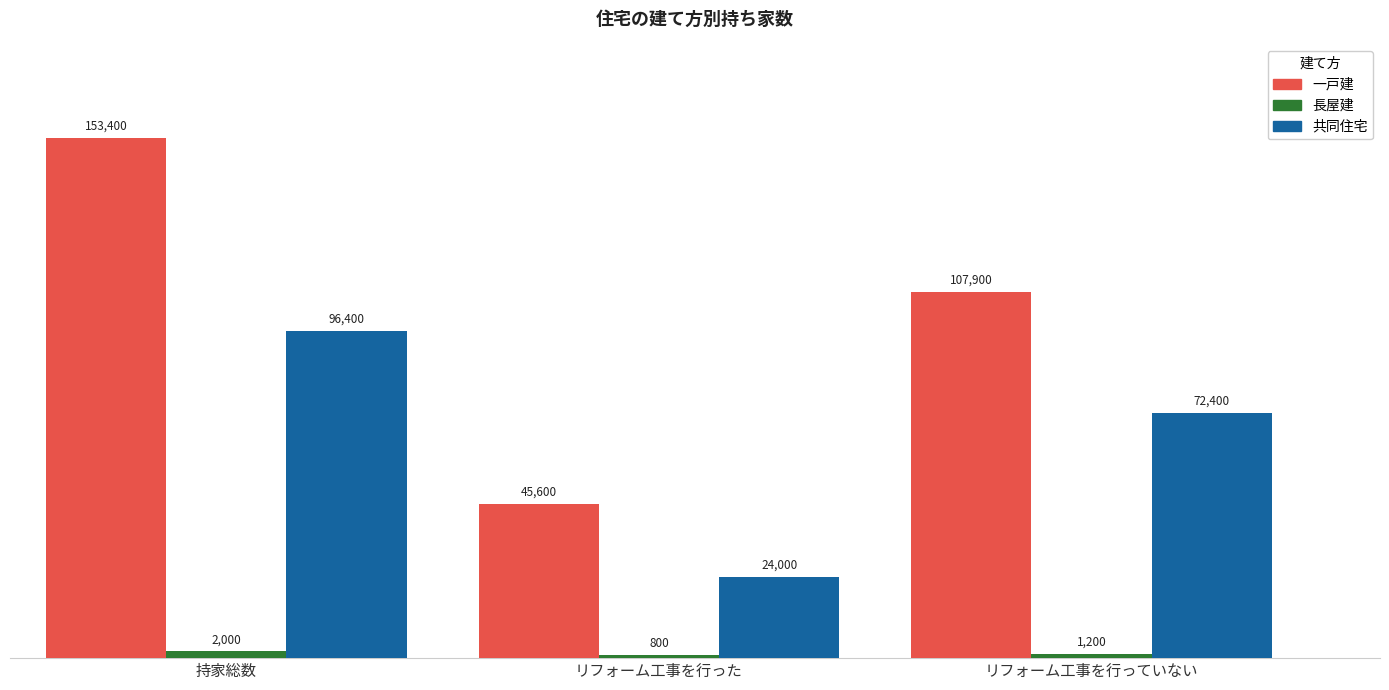

Rank the series at リフォーム工事を行った from lowest to highest value.

長屋建, 共同住宅, 一戸建